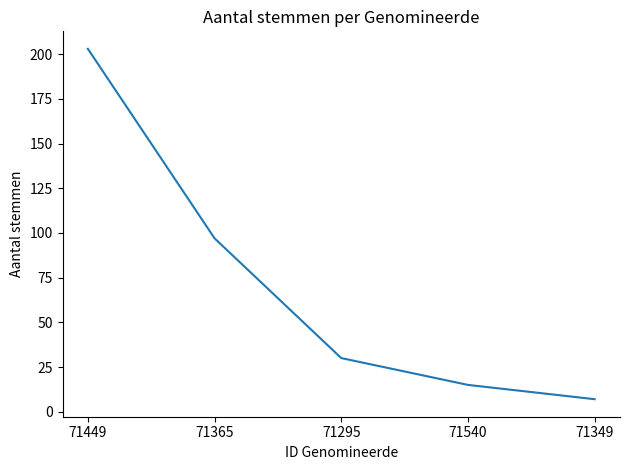

Where is the data nearest to the value 105?

71365